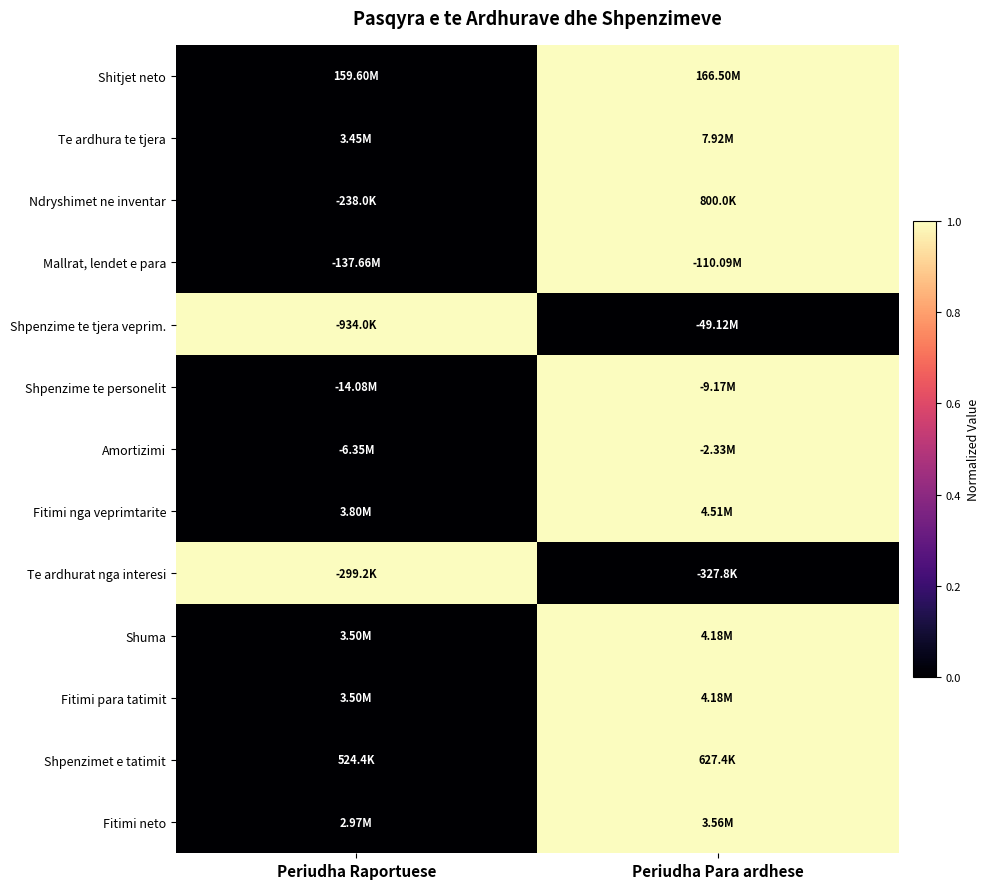

How many categories are shown in the chart?

2